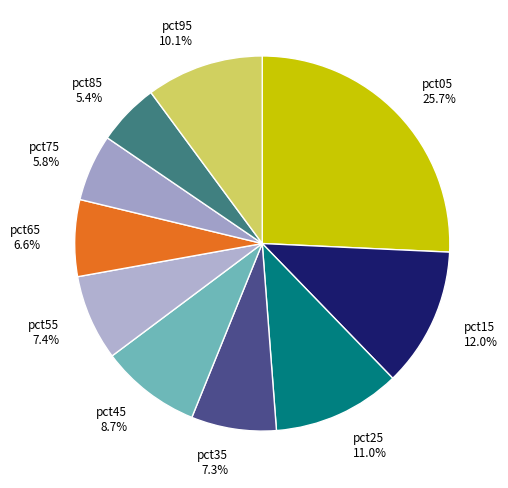

Is there any slice that represents more than half of the pie?

No